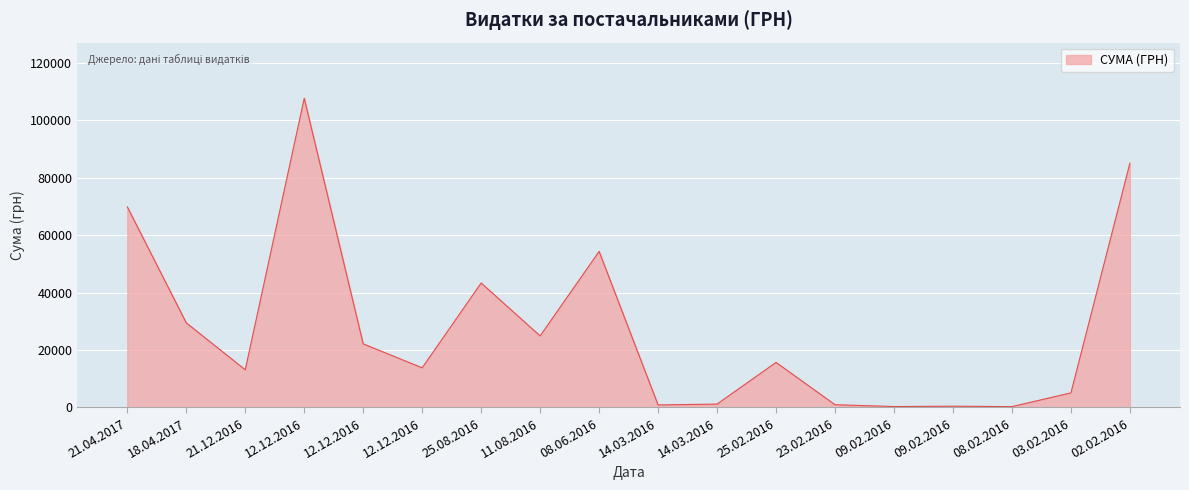

How many points are lower than both their immediate neighbors (excluding endpoints)?

6